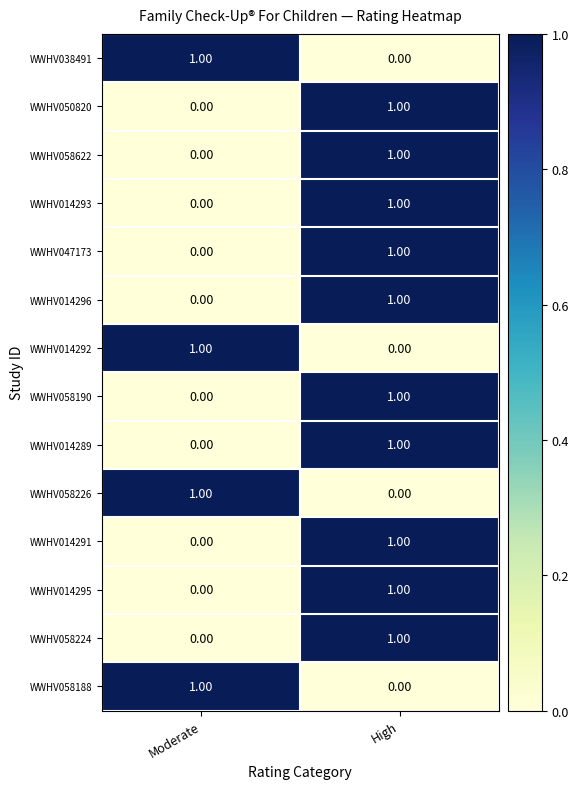

Which category has the lowest value in the WWHV058224 series?

Moderate